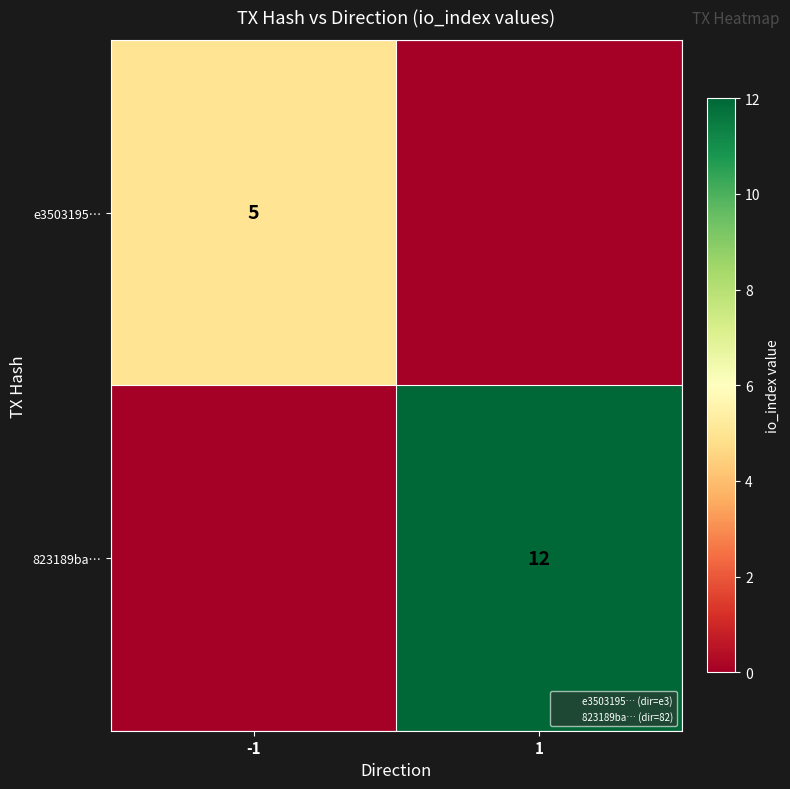

How many positive values does the e3503195… series have?

1